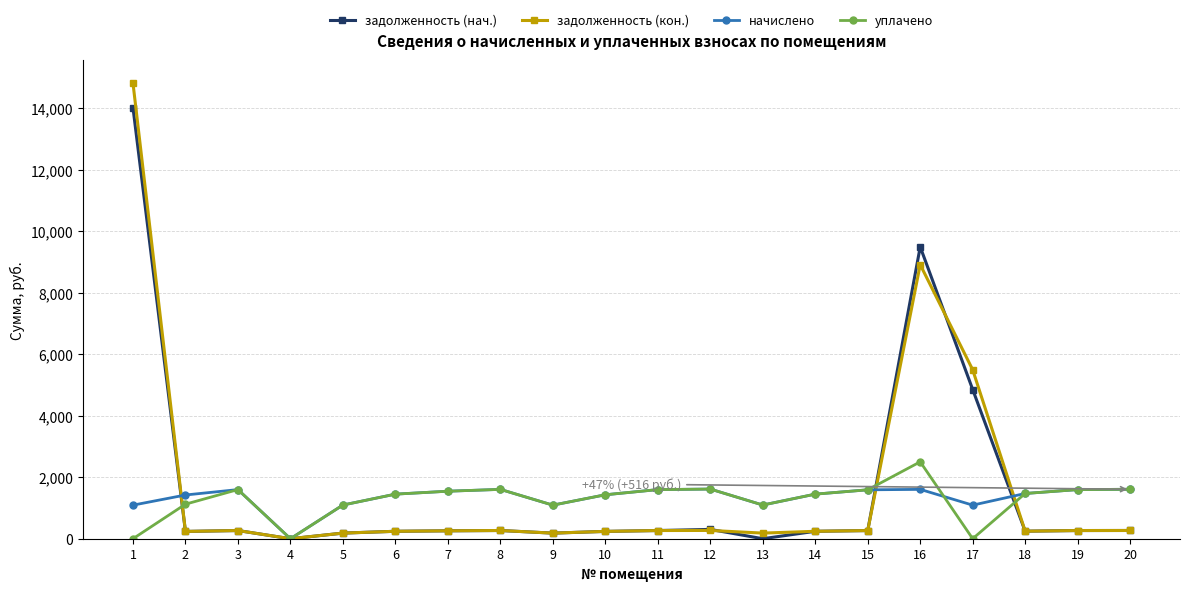

What is the value of the начислено point at the 5th from the left?

1095.1